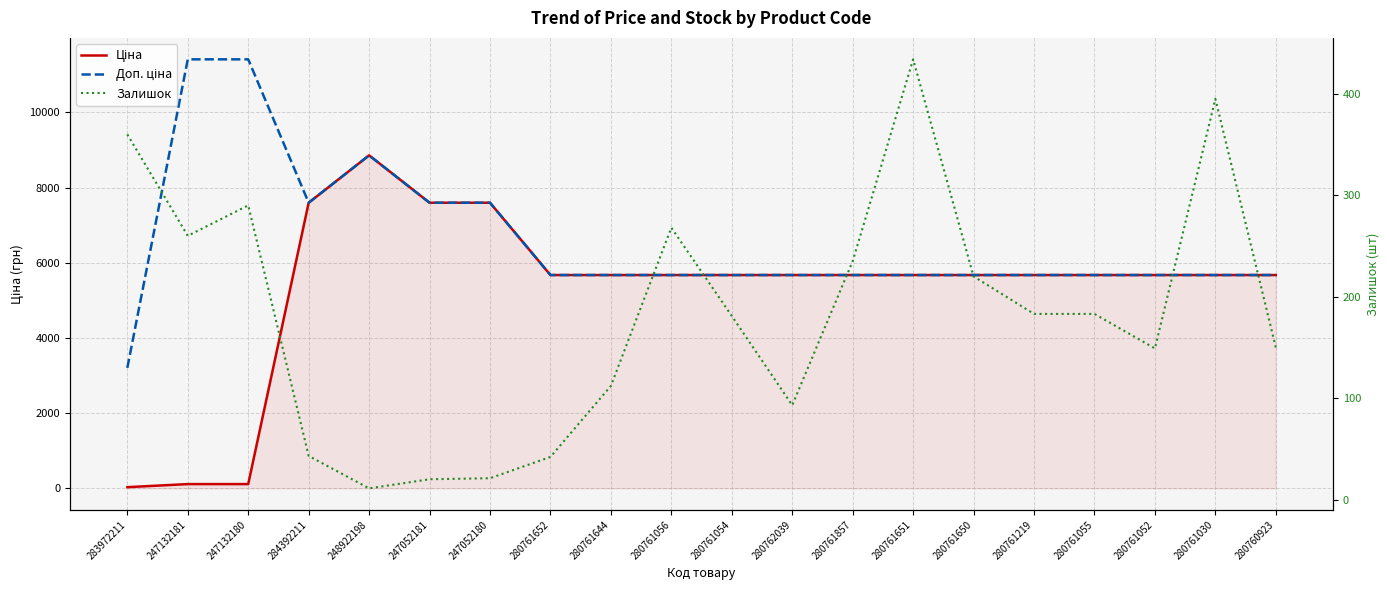

Count the number of data series in this chart.

3